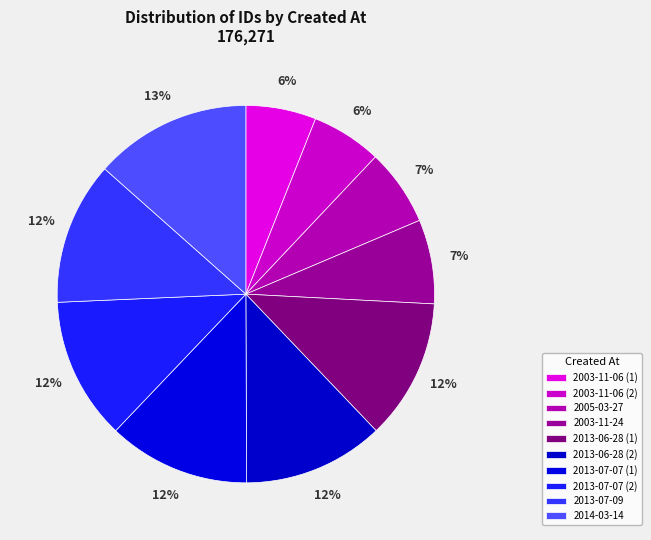

Count the number of slices in the pie.

10